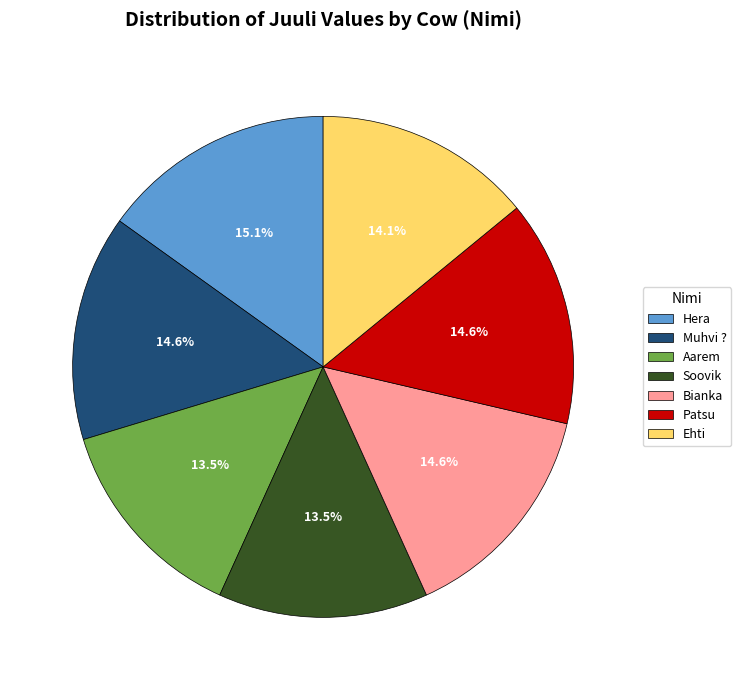

Does Aarem represent more than half of the total?

No